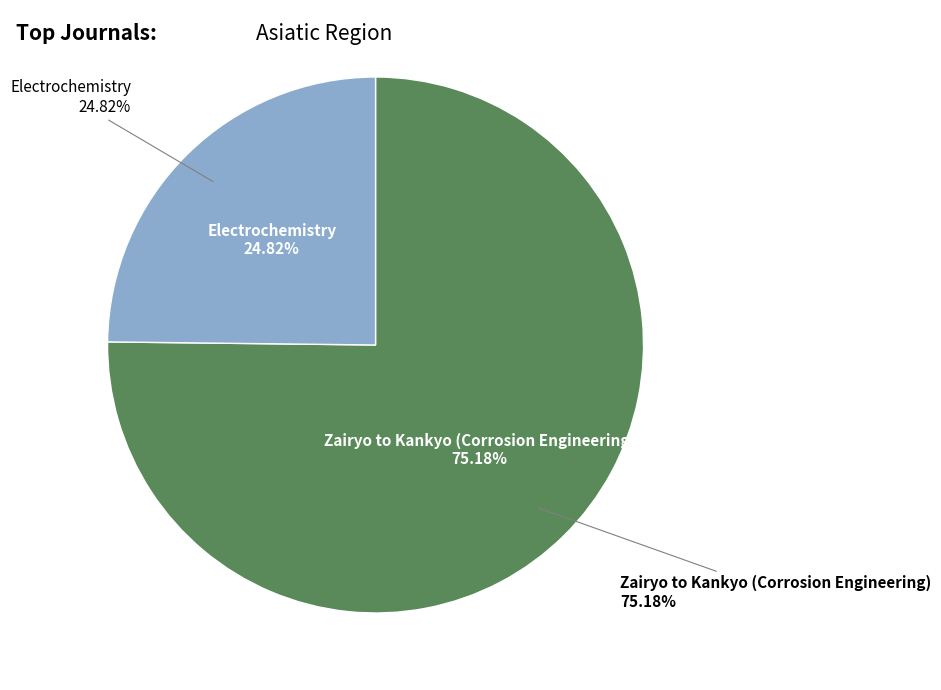

Rank the categories by value from lowest to highest.

Electrochemistry, Zairyo to Kankyo (Corrosion Engineering)